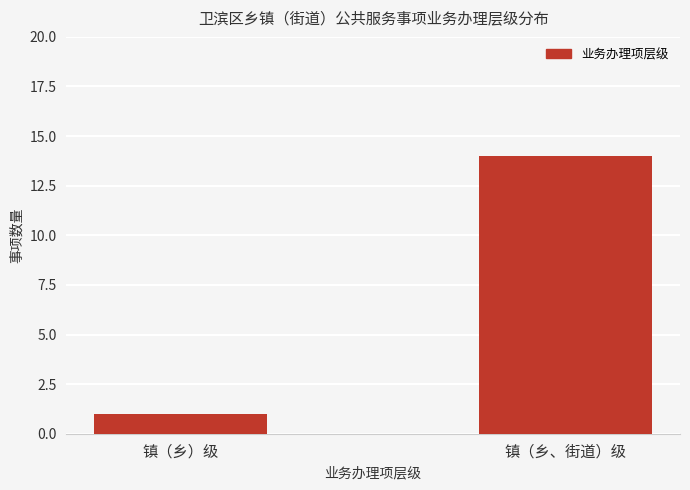

At which label is the value closest to 7?

镇（乡）级